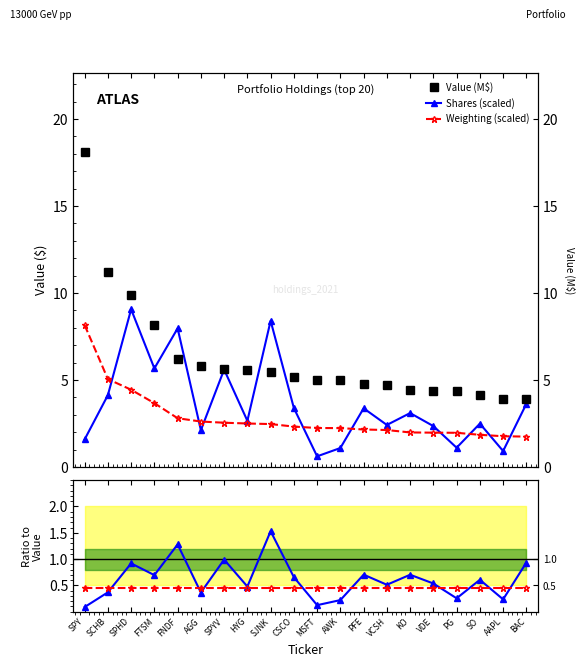

Does the chart have visible grid lines?

No